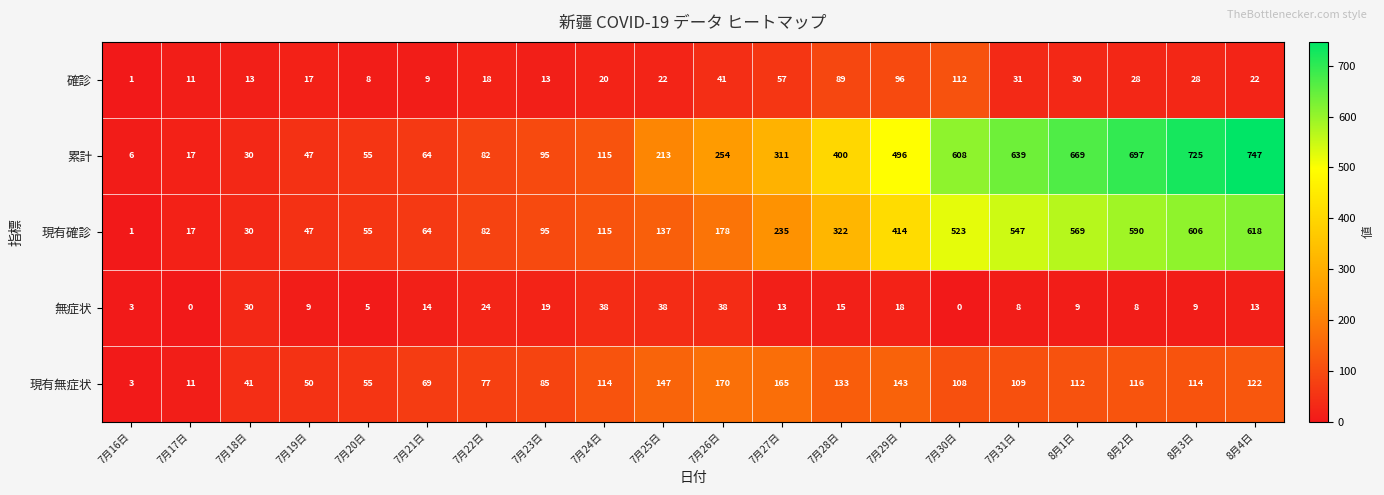

What is the approximate value of 現有無症状 at 7月18日?

41